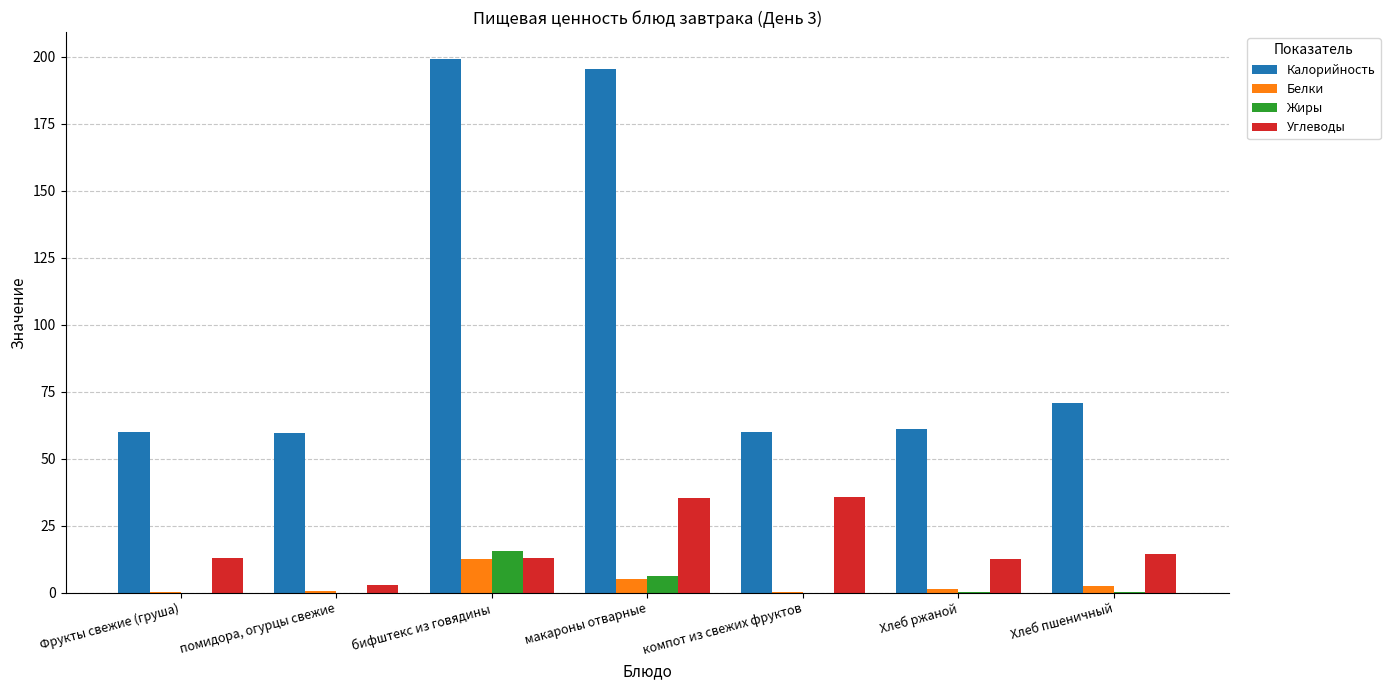

What is the total value across all series at Хлеб ржаной?

75.8